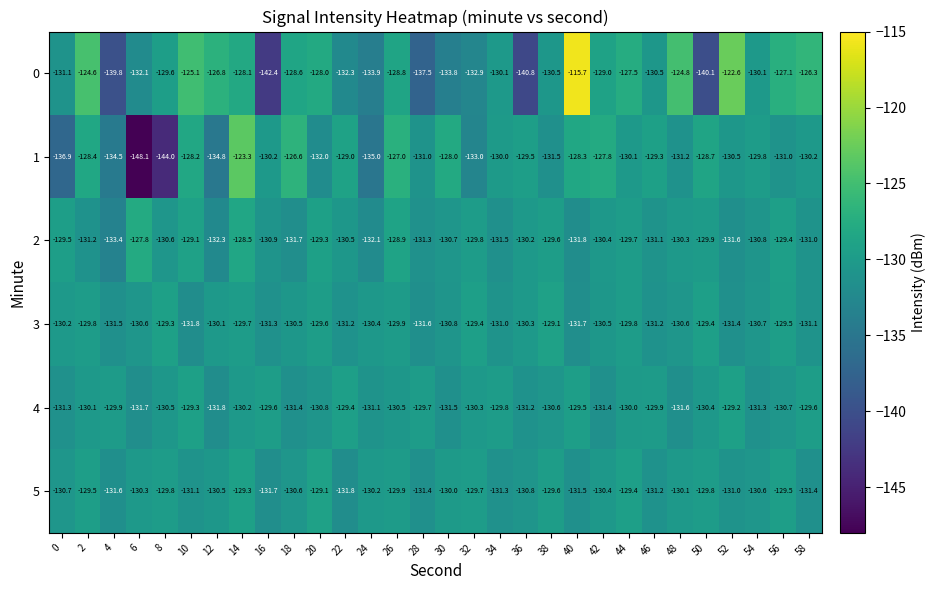

True or false: 5 has a value of -31.6 at 16.

False